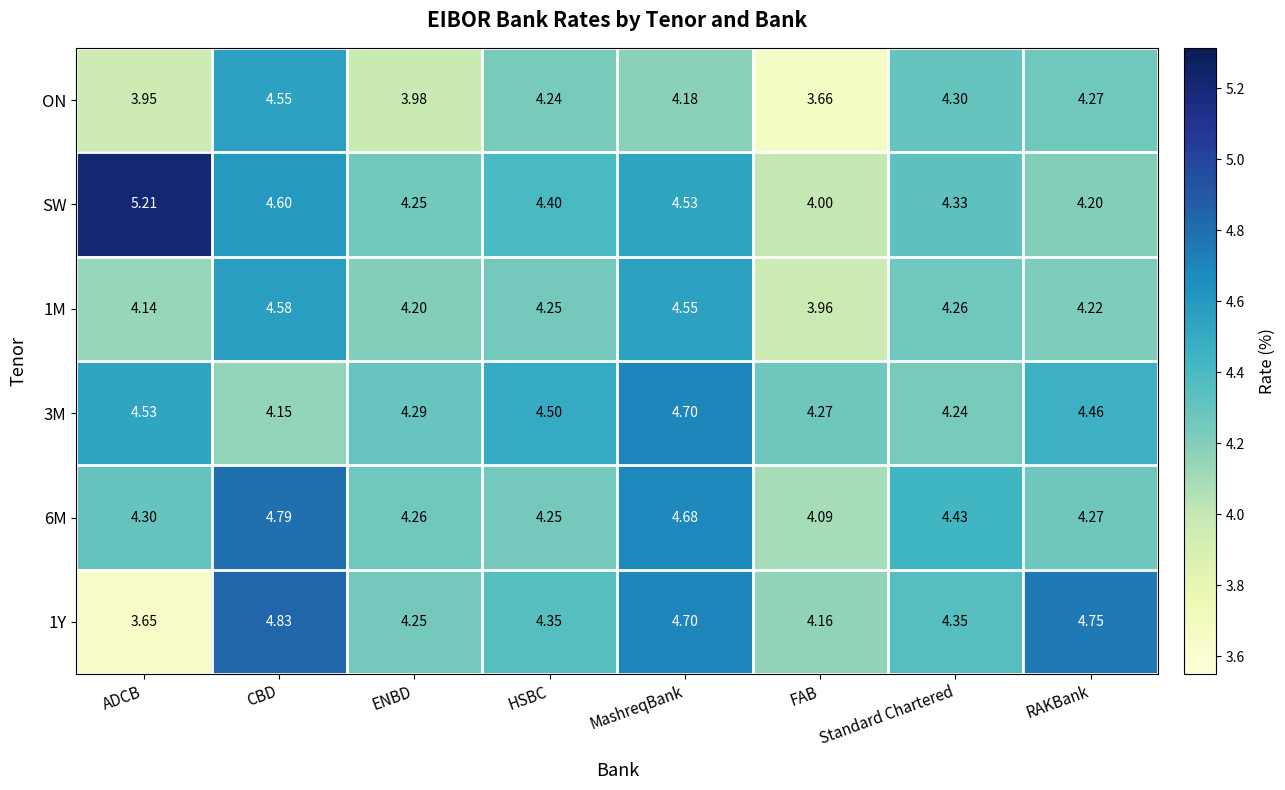

Which series has the largest range (max minus min)?

SW